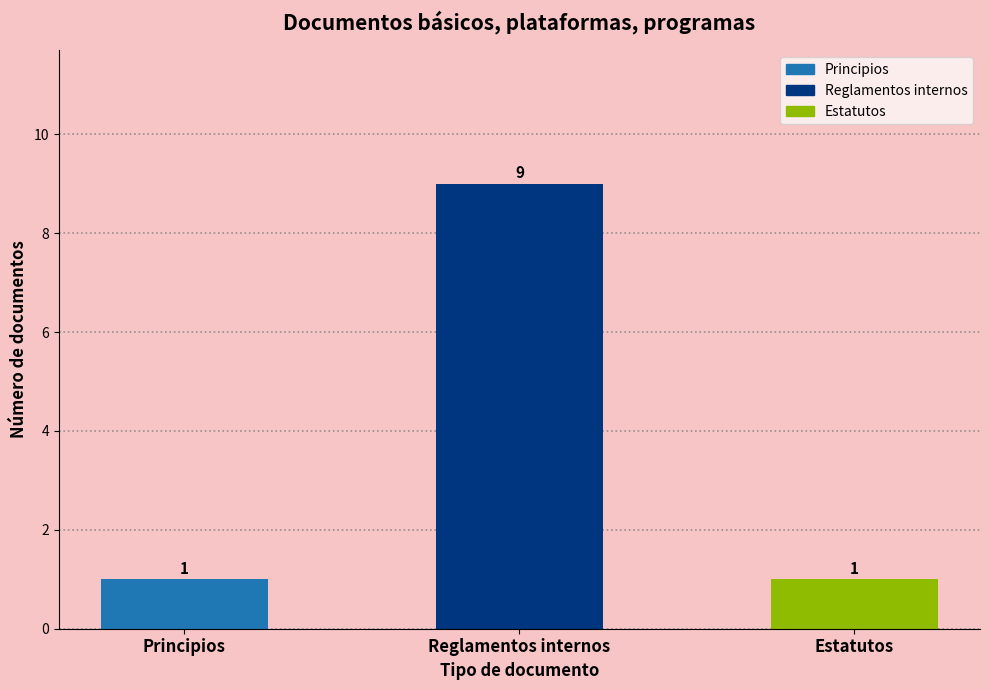

What is the smallest value displayed?

1